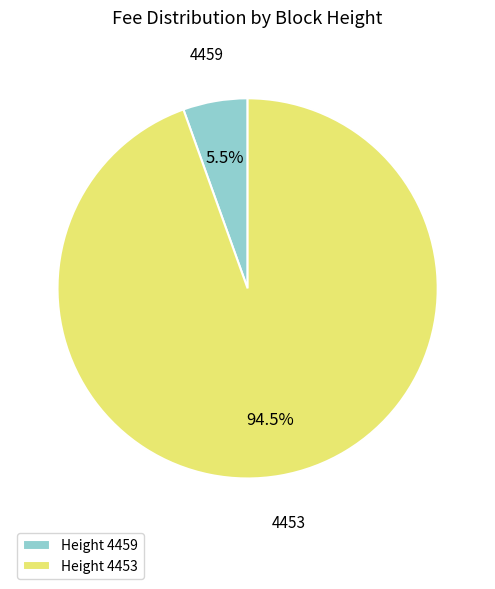

Is there any slice that represents more than half of the pie?

Yes